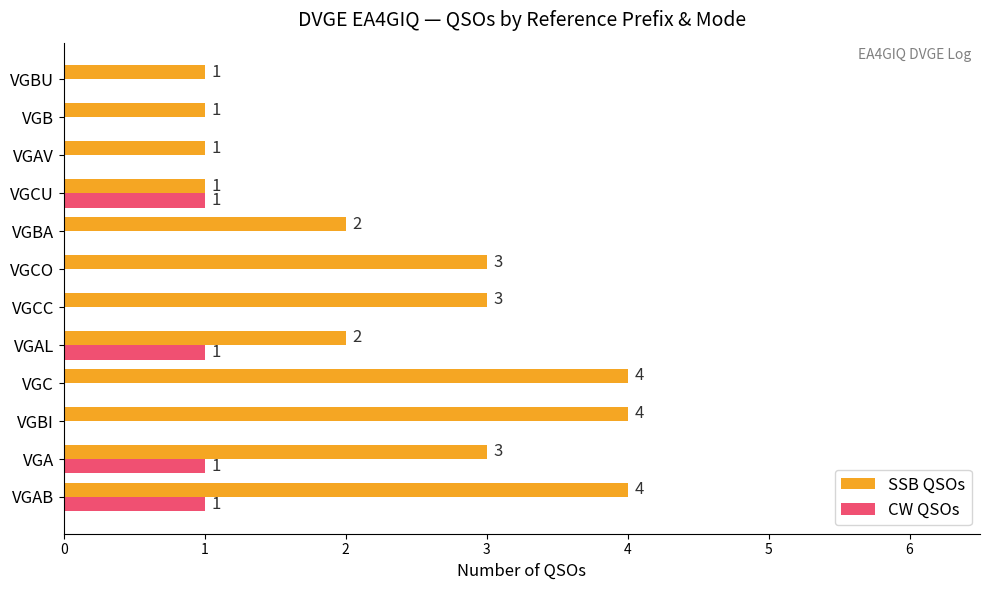

Which series has the largest total across all categories?

SSB QSOs